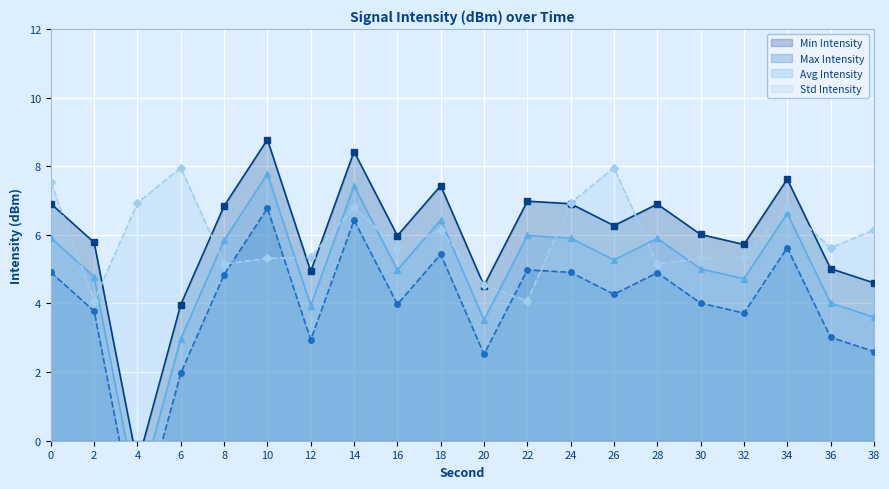

At 2, list the series in order from smallest to largest.

intensity_max, intensity_std, intensity_avg, intensity_min